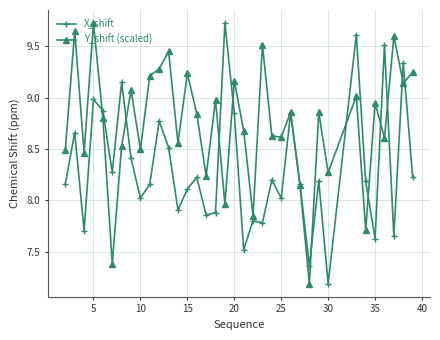

What is the difference between the maximum and minimum values in the X_shift series?

2.5